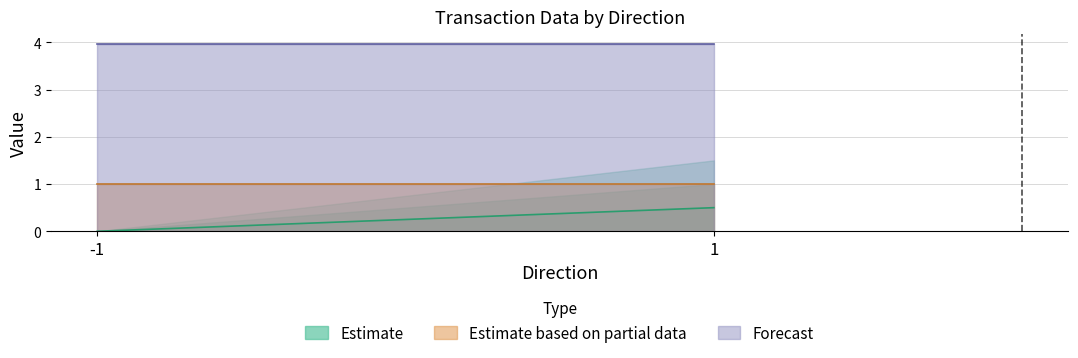

True or false: io_index and value cross at least once.

False